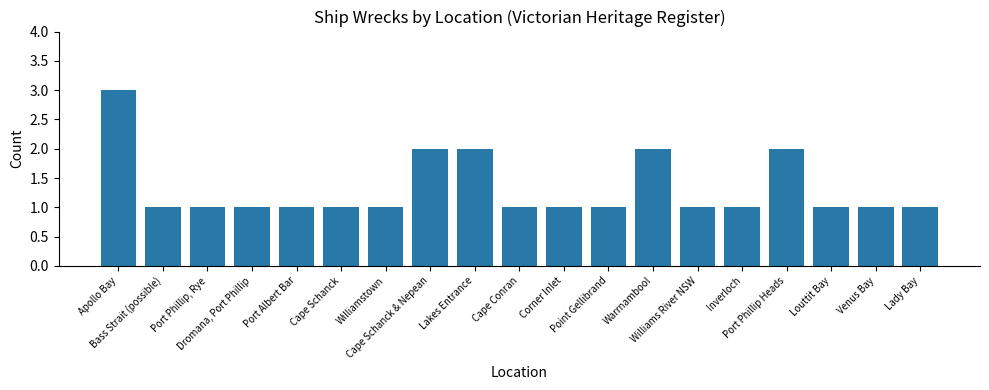

How many values are between 1 and 2?

18